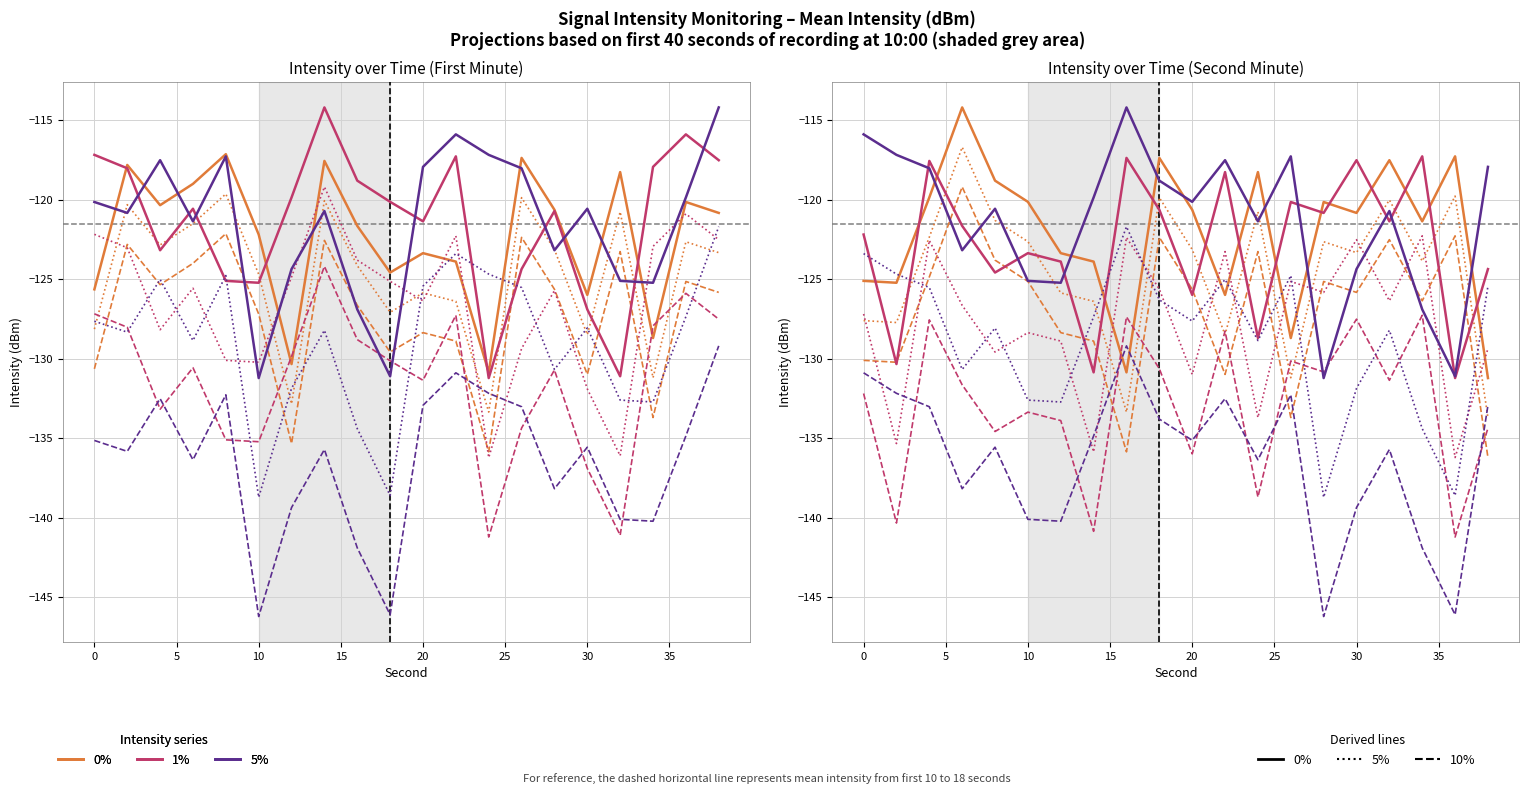

What is the greatest value displayed?

-114.2